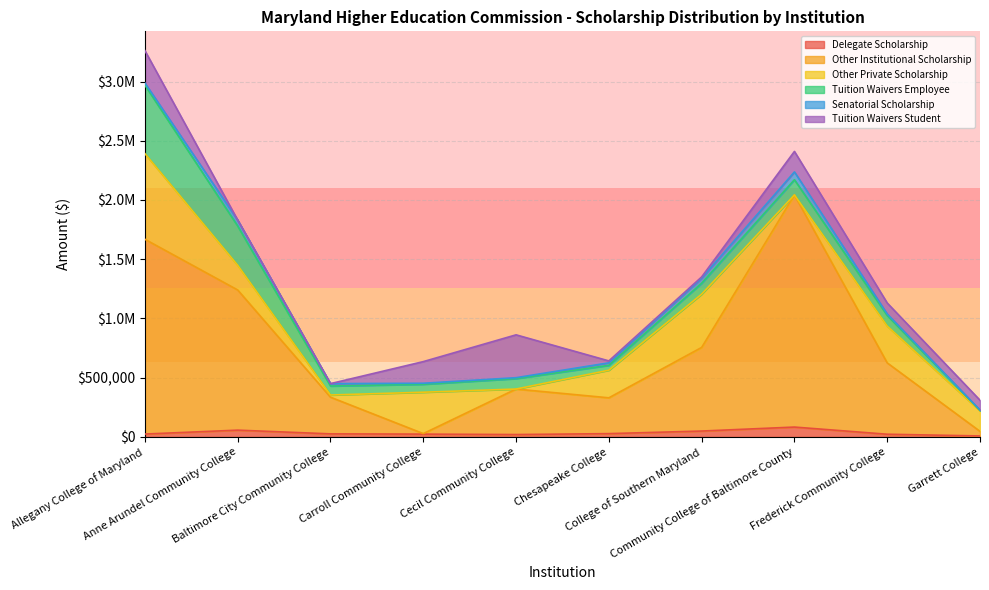

The Tuition Waivers Employee series shows 61917 at Chesapeake College. True or false?

False